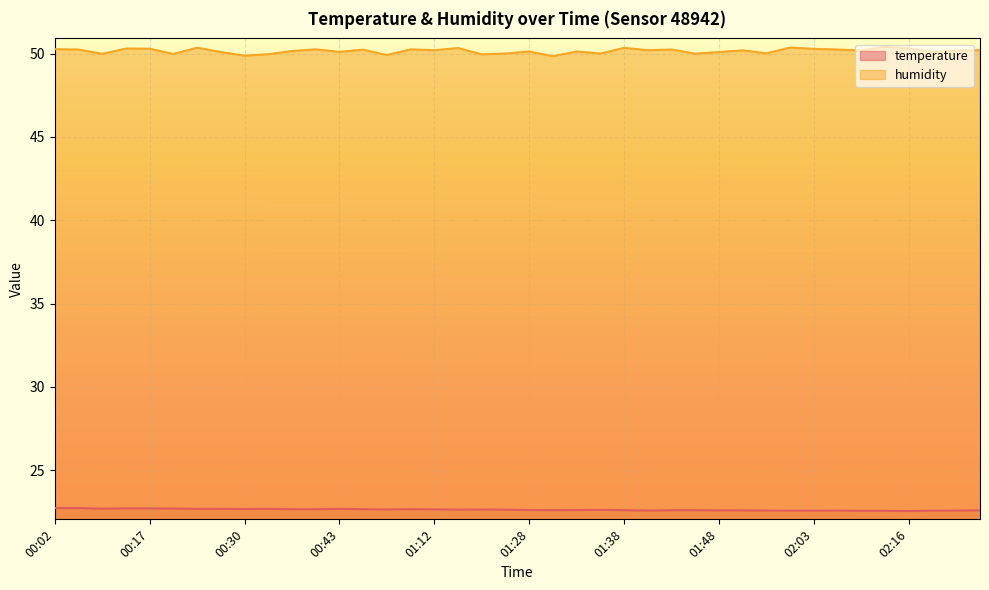

Reading left to right, what are all the values shown in this chart?

temperature: 22.7	22.7	22.7	22.7	22.7	22.7	22.7	22.7	22.7	22.7	22.6	22.6	22.7	22.6	22.6	22.6	22.6	22.6	22.6	22.6	22.6	22.6	22.6	22.6	22.6	22.6	22.6	22.6	22.6	22.6	22.6	22.6	22.6	22.6	22.6	22.6	22.5	22.6	22.6	22.6
humidity: 50.3	50.2	50.0	50.3	50.3	50.0	50.4	50.1	49.9	50.0	50.2	50.3	50.1	50.2	49.9	50.3	50.2	50.3	50.0	50.0	50.1	49.9	50.1	50.0	50.4	50.2	50.2	50.0	50.1	50.2	50.0	50.4	50.3	50.2	50.2	50.4	50.3	50.1	50.2	50.2